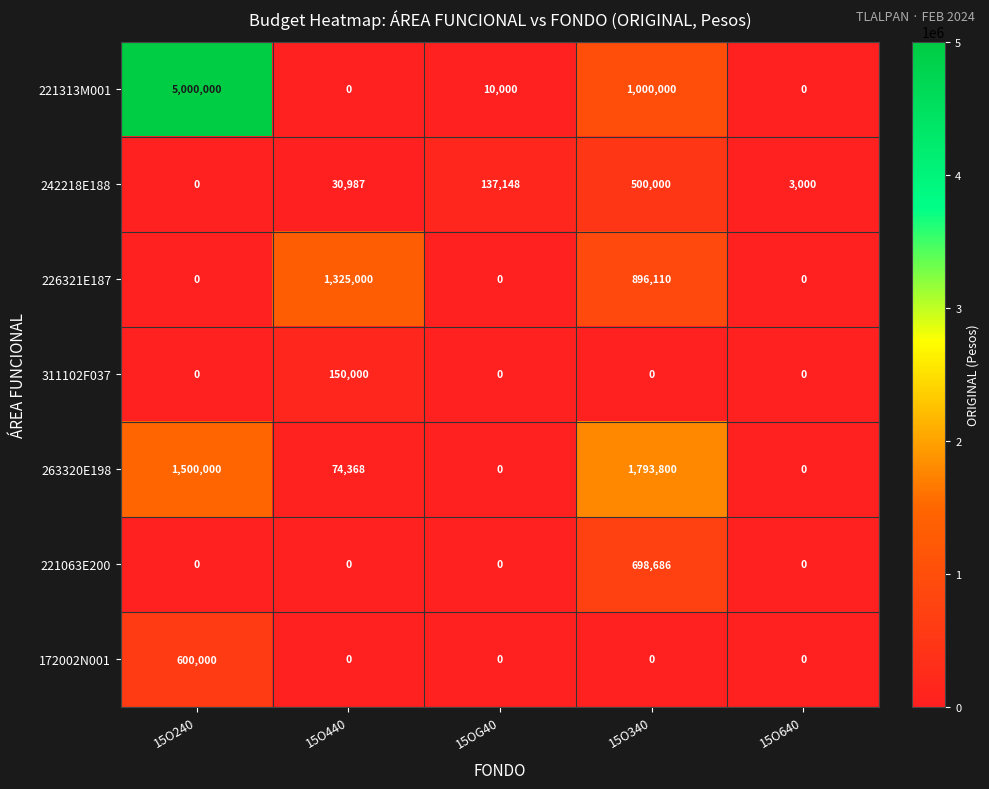

At which label does 263320E198 first exceed 74368?

15O240